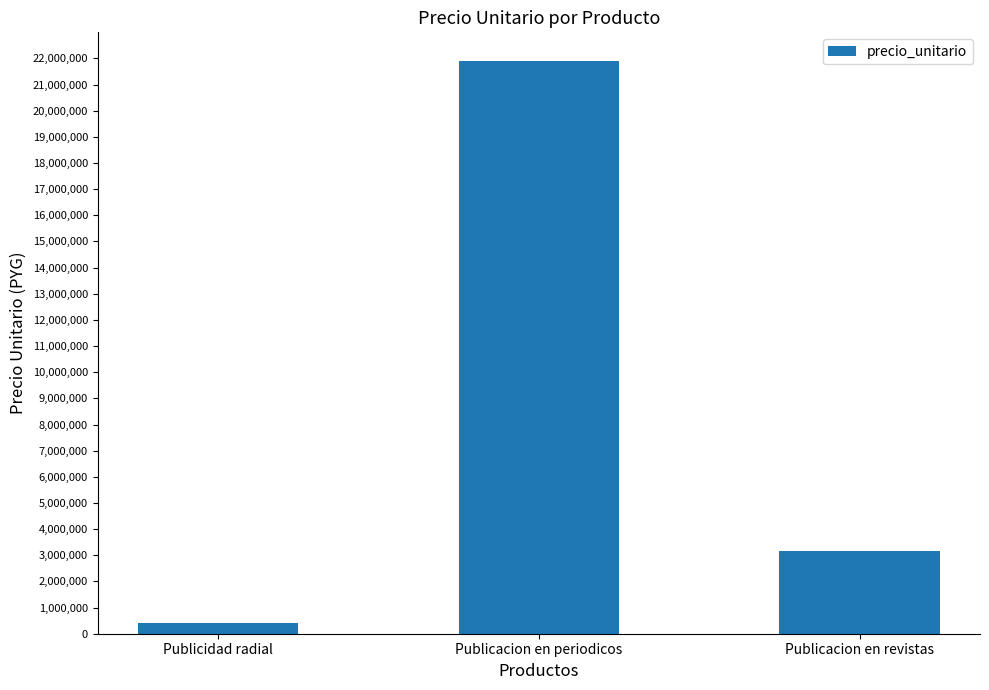

How many data points does each series have?

3